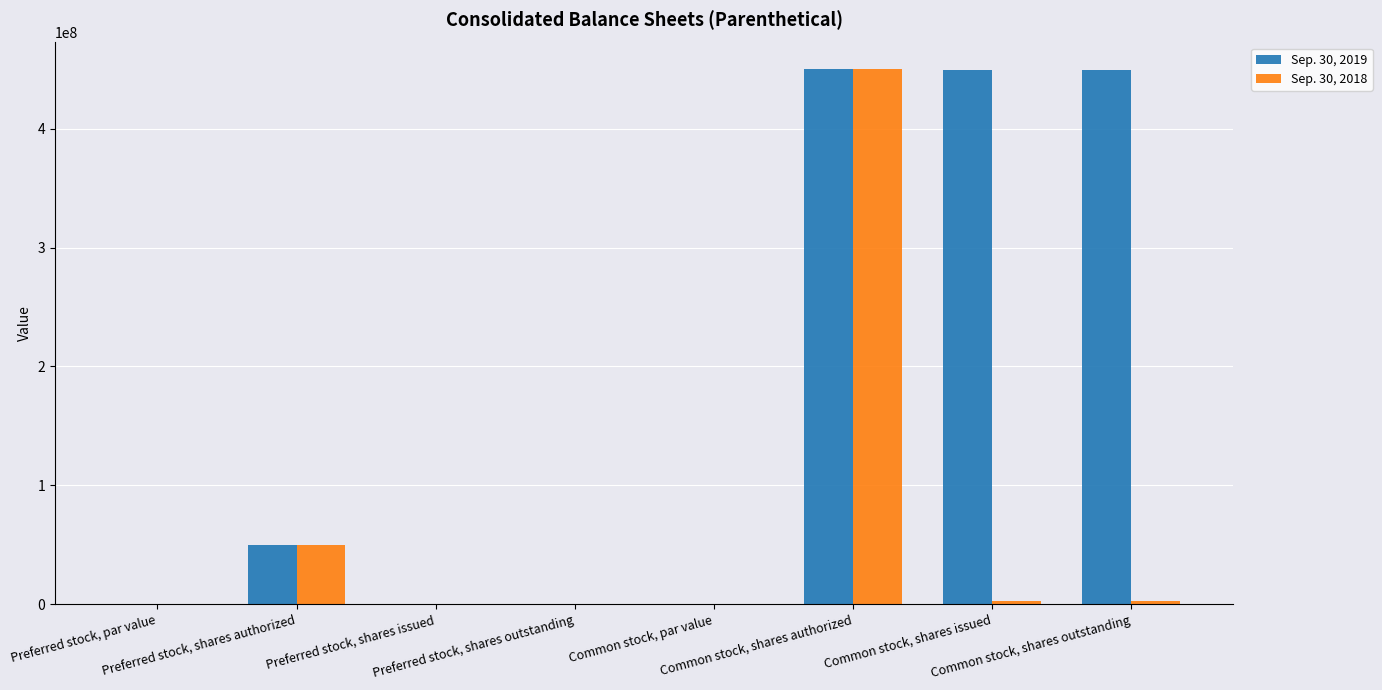

Is it true that Sep. 30, 2018 equals 0.0 at Common stock, par value?

True